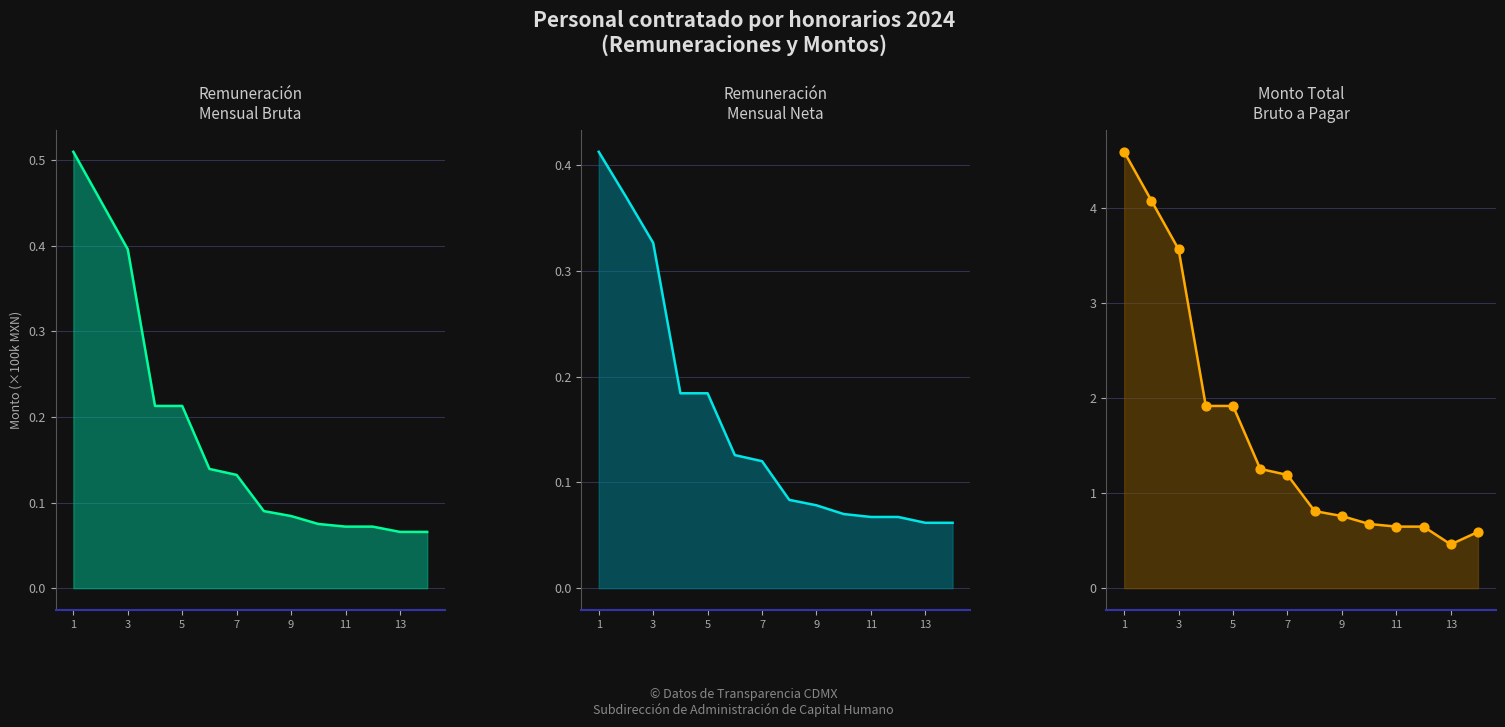

What is the total value across all series at 9?

2.3